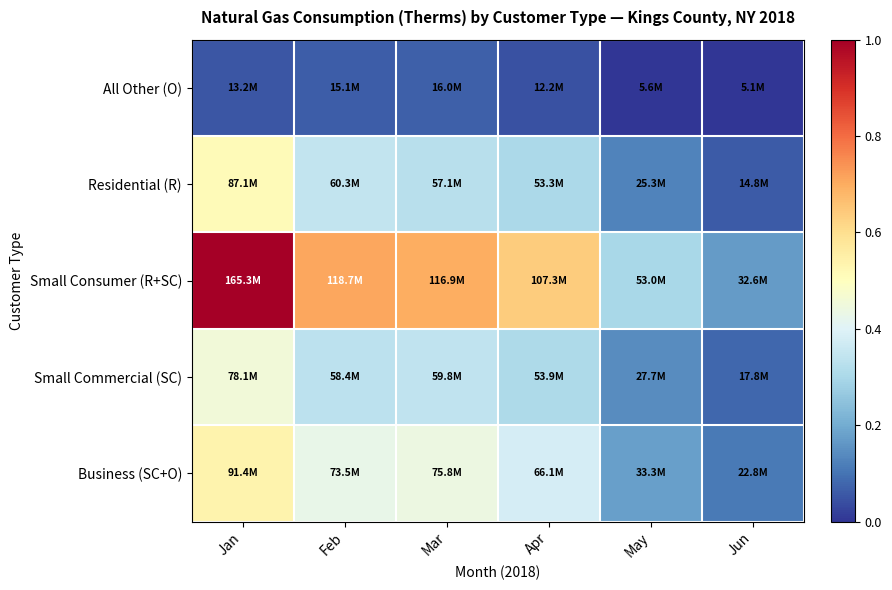

Which series has the largest range (max minus min)?

Small Consumer (R+SC)